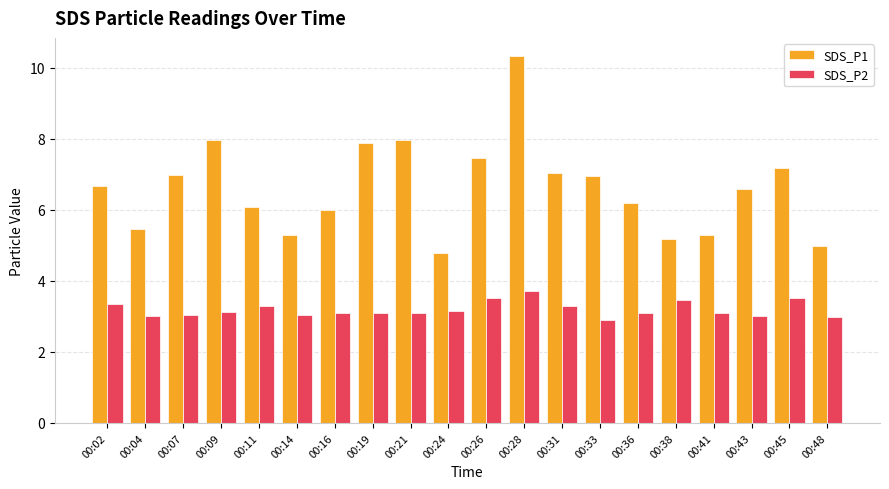

Which series has the widest spread of values?

SDS_P1